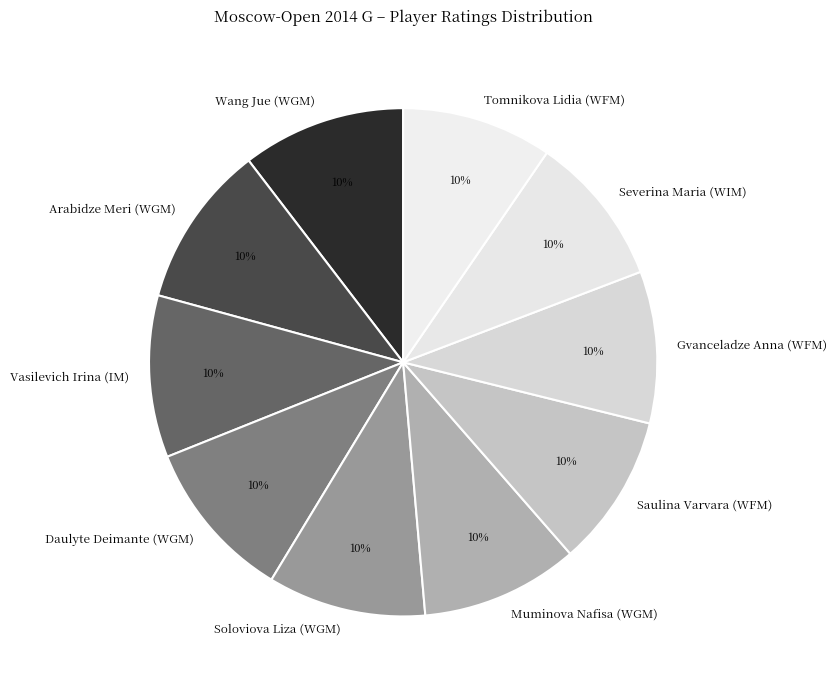

The Gvanceladze Anna (WFM) slice represents 10% of the pie. True or false?

True